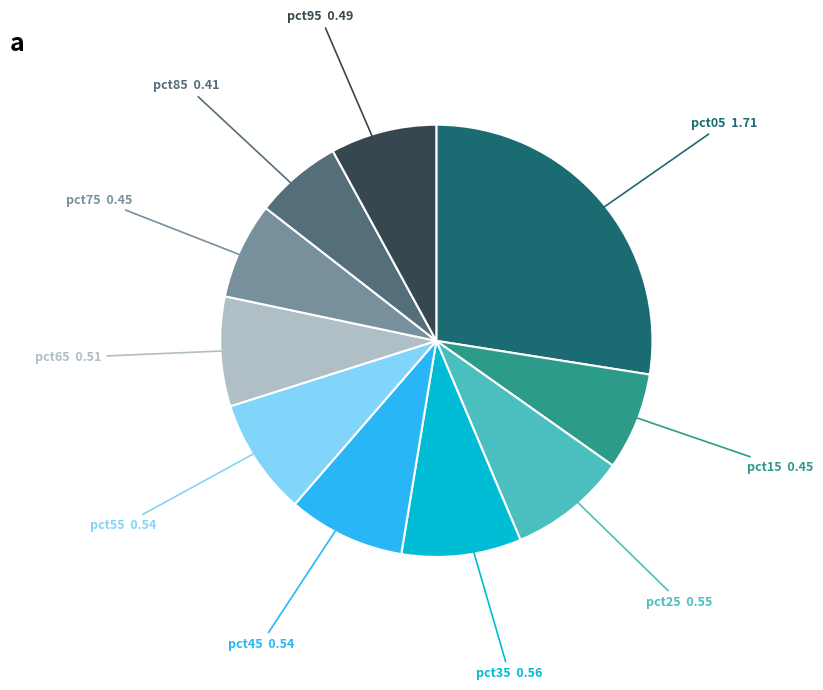

Which category has the biggest portion of the pie?

pct05